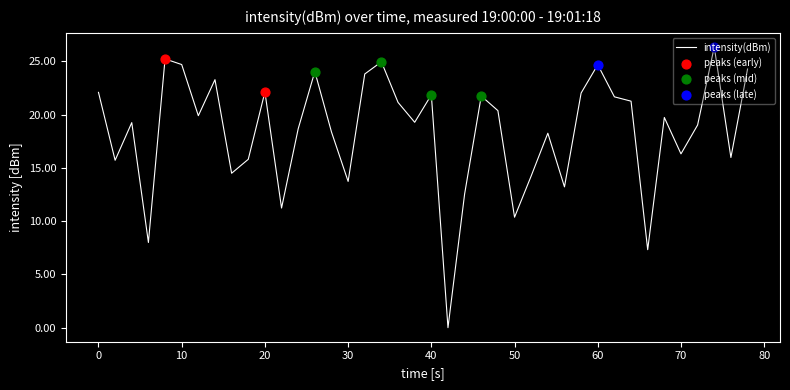

What is the difference between the maximum and minimum values?

26.4